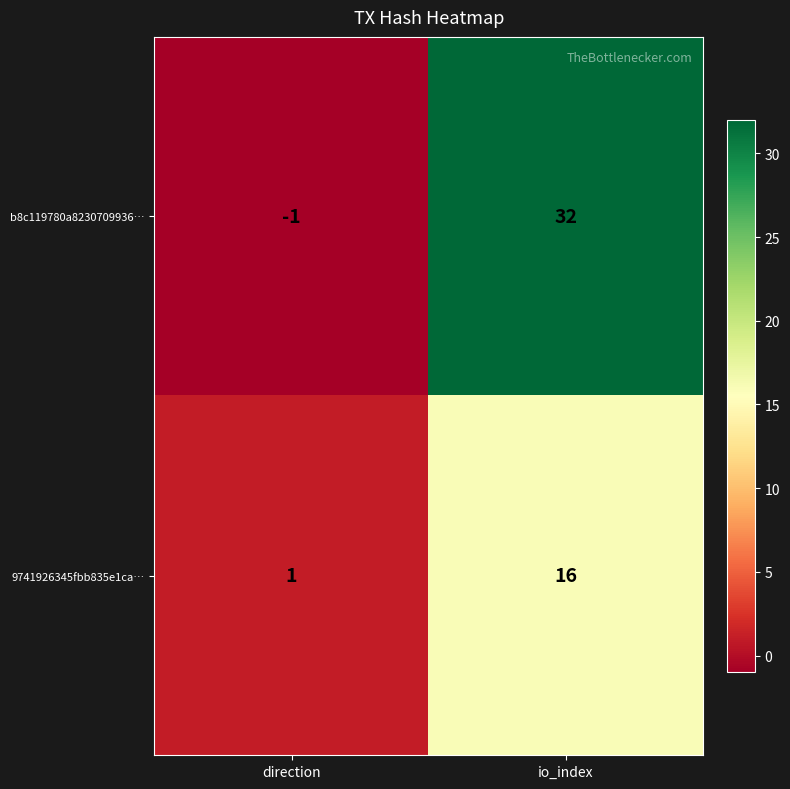

Count the number of data series in this chart.

2